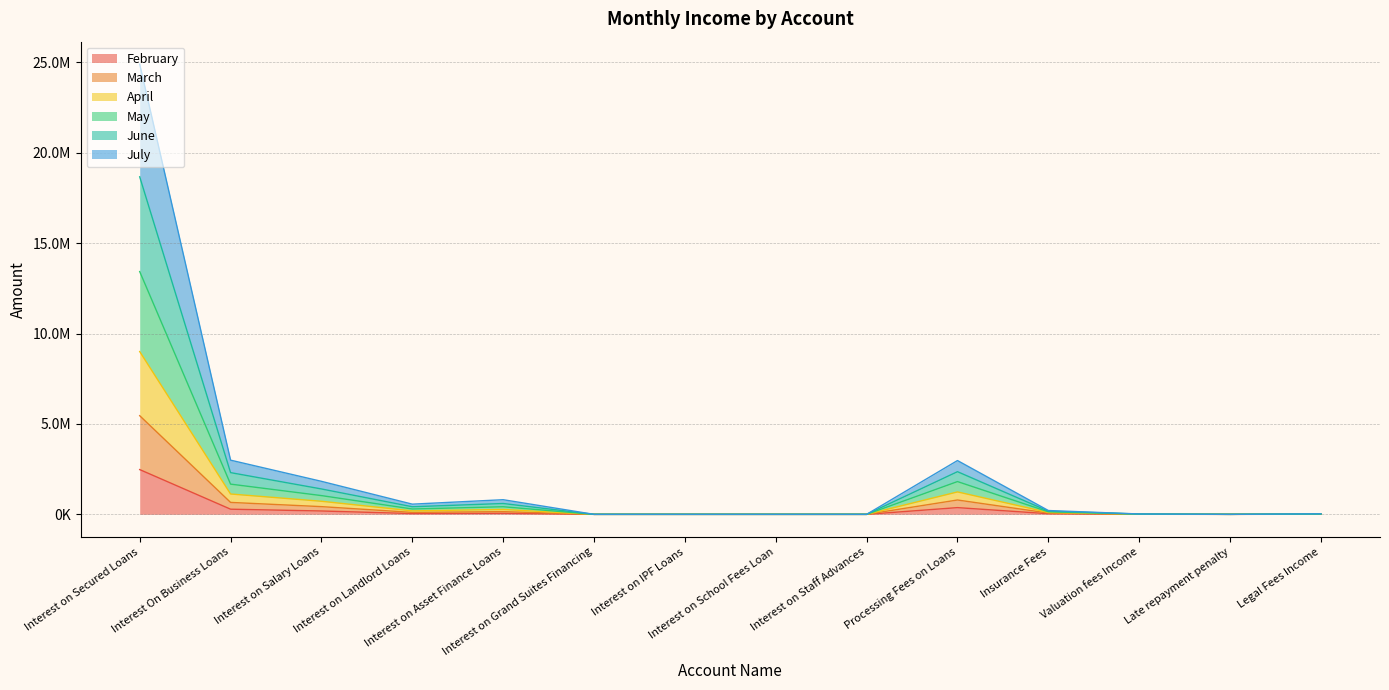

How many interior local valleys does the May series have?

2